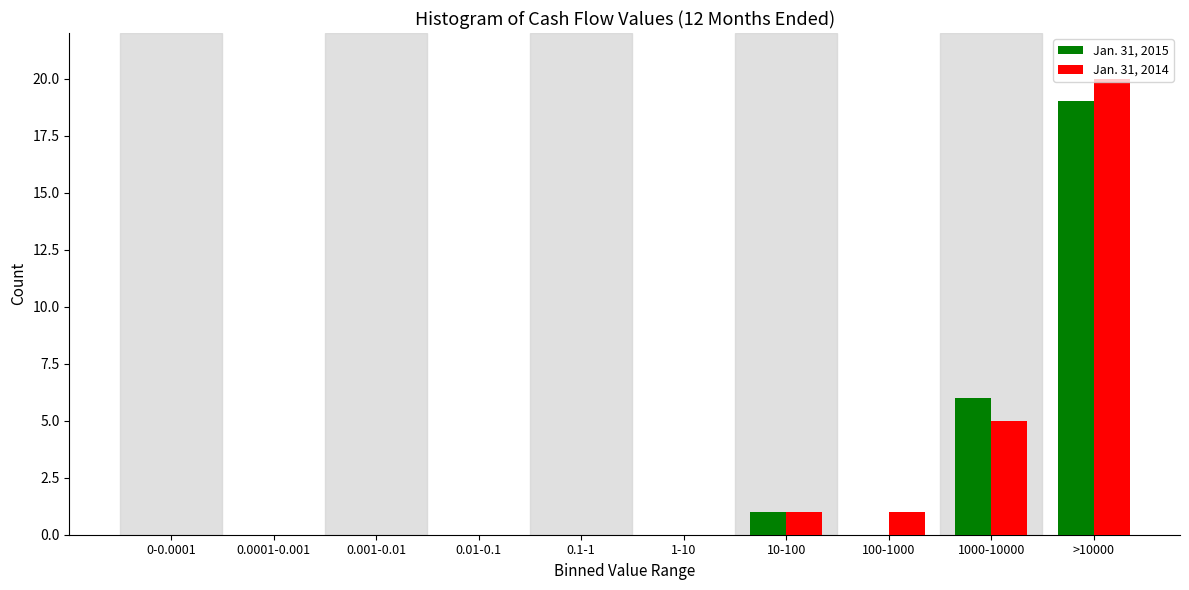

Read the Jan. 31, 2015 value at >10000.

19